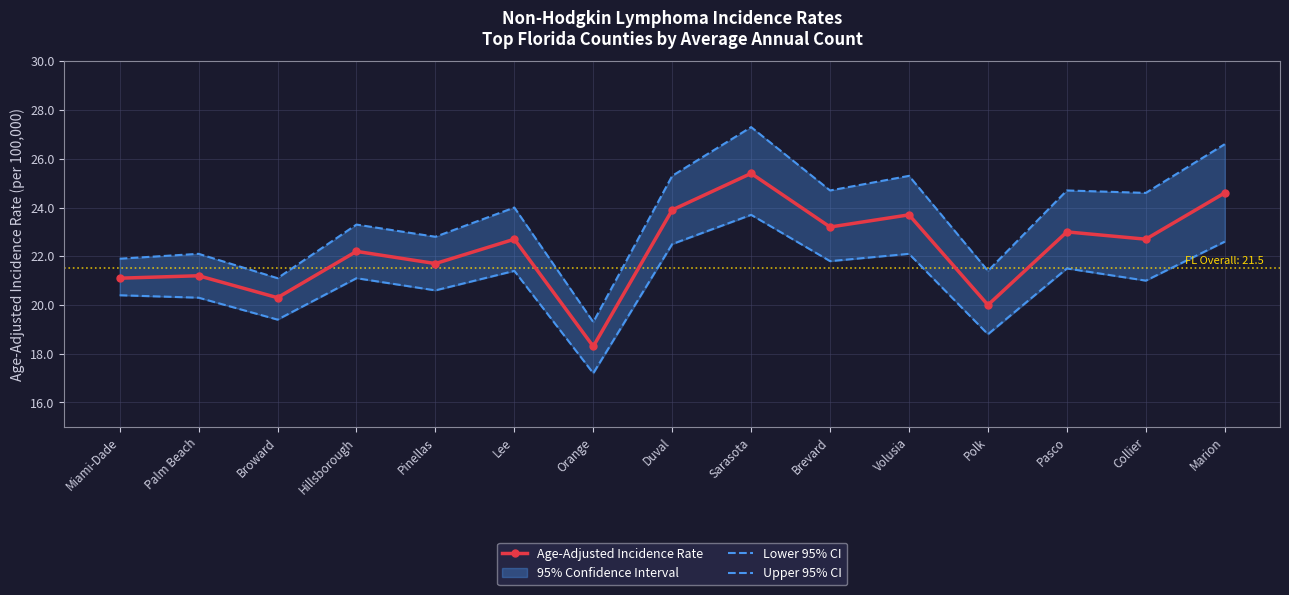

In Upper 95% CI, how many points are lower than both neighbors (excluding endpoints)?

6